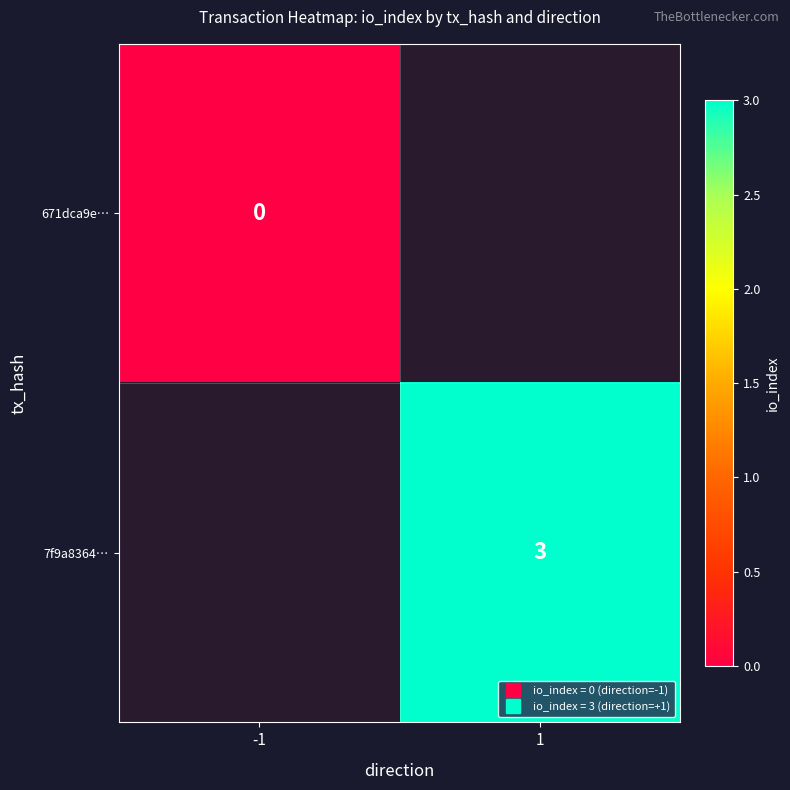

How many series are shown in this chart?

2